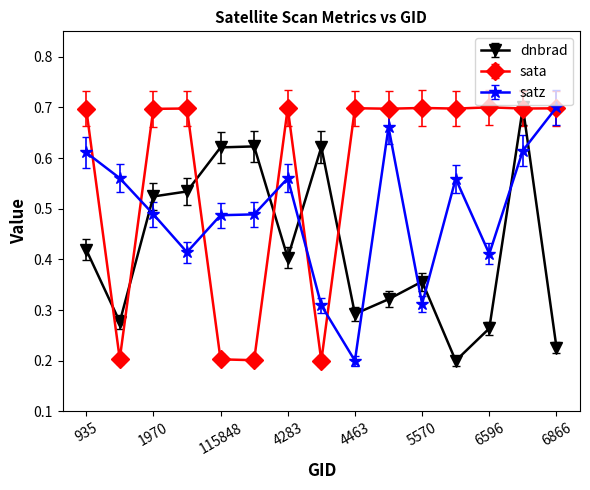

Which series has the largest total across all categories?

sata